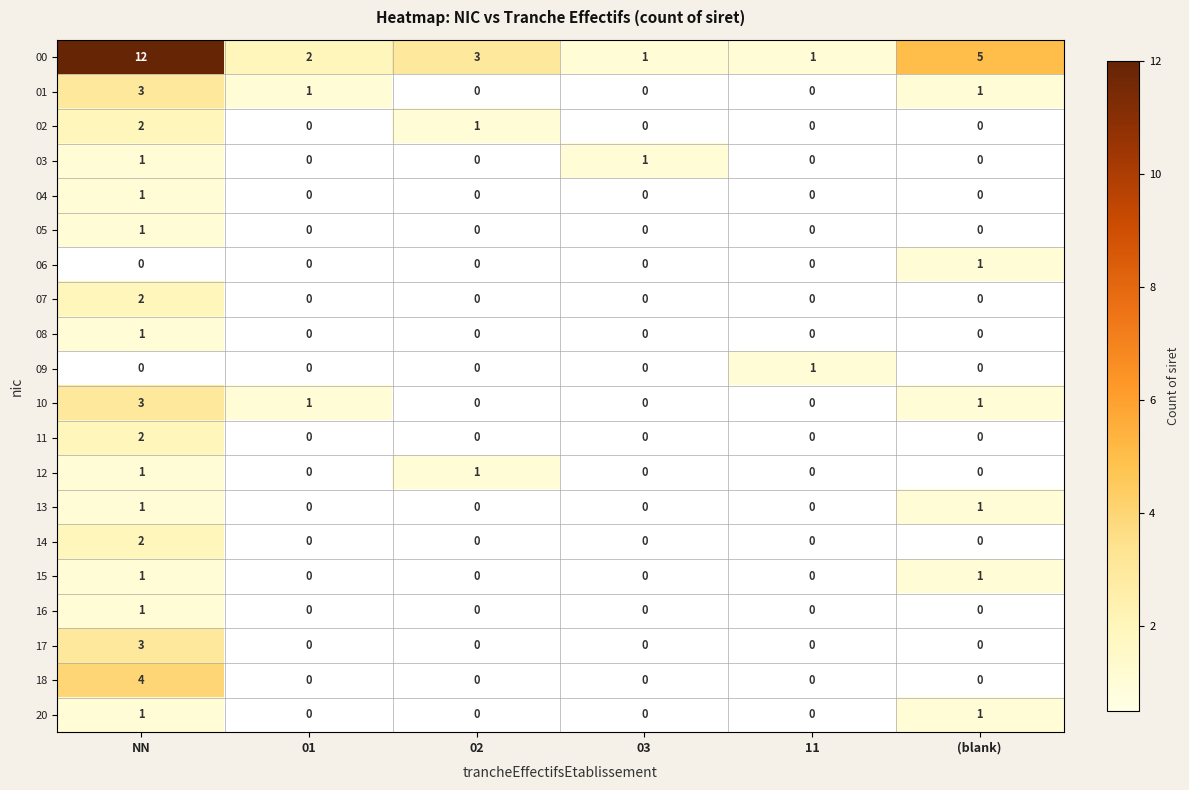

Which series has the largest range (max minus min)?

00